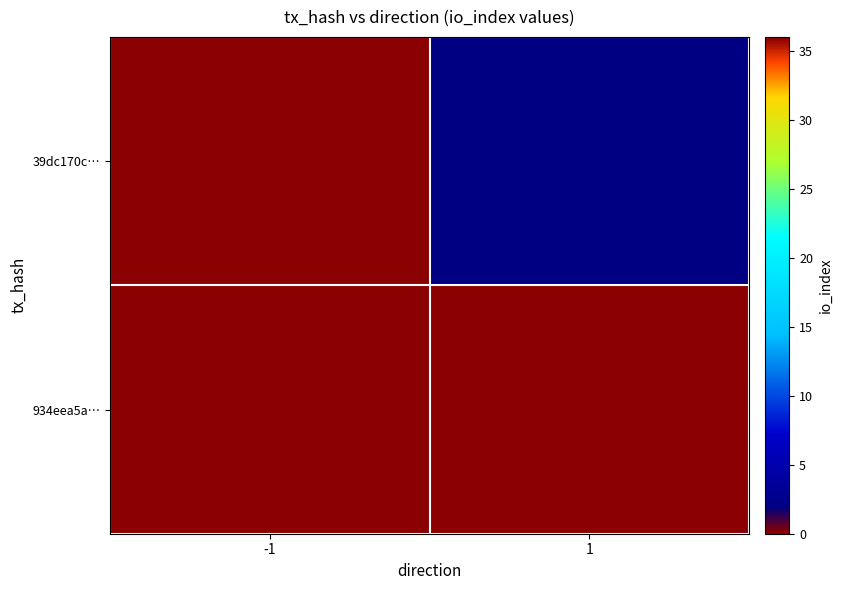

Which series changed the most between -1 and 1?

934eea5a…